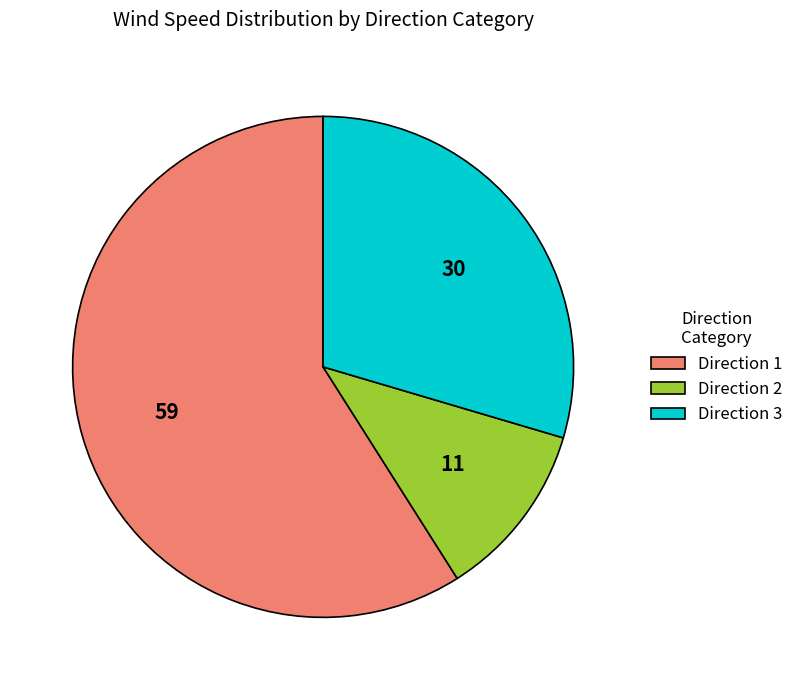

How many slices are in this pie chart?

3